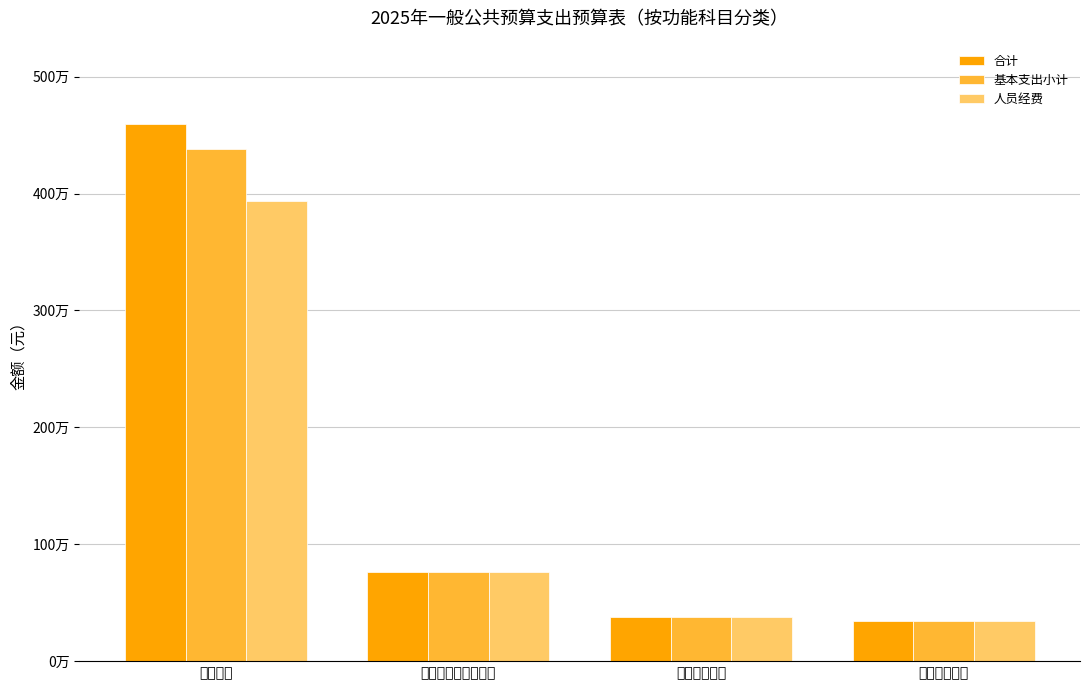

What is the approximate value of 基本支出小计 at 教育支出?

4382976.6